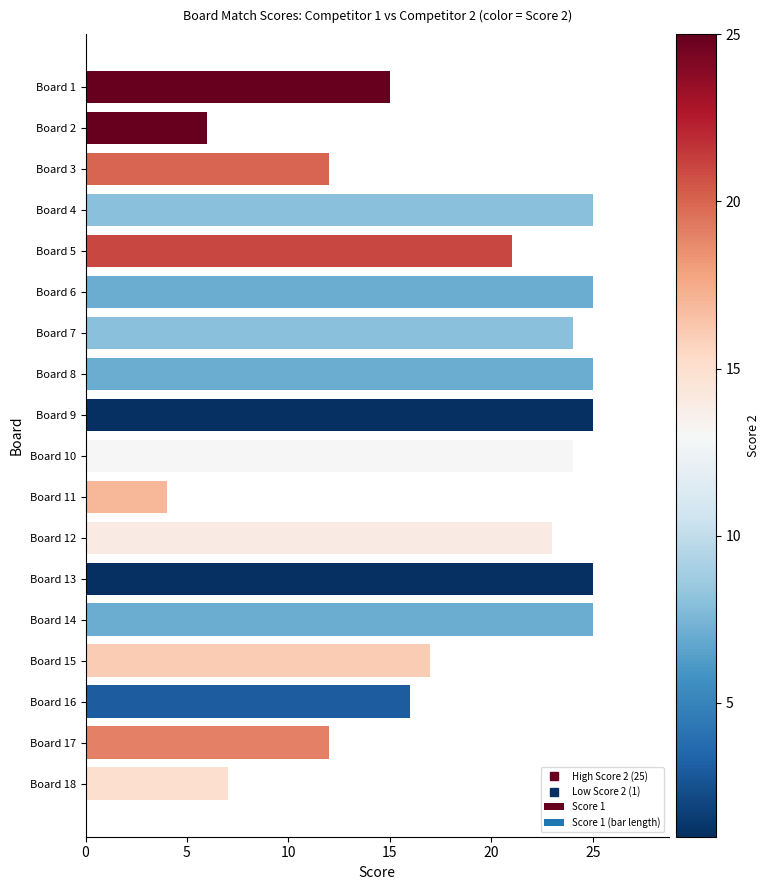

How many categories are shown in the chart?

18